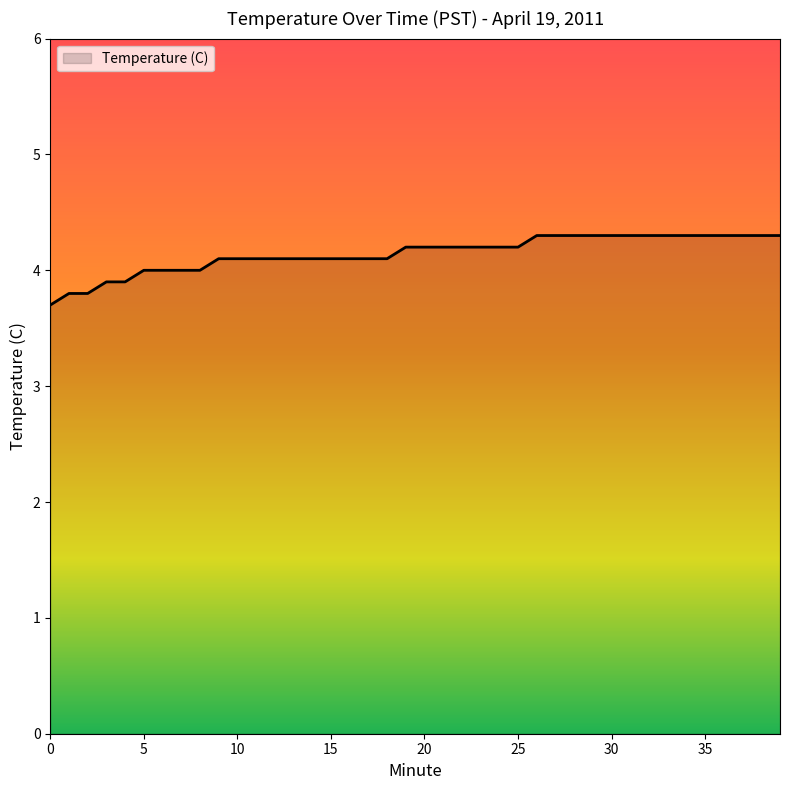

What is the greatest value displayed?

4.3